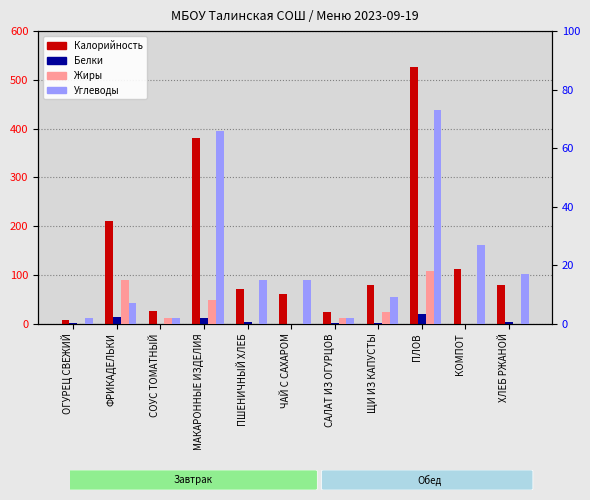

True or false: Жиры (правая ось) has a value of 0 at ПШЕНИЧНЫЙ ХЛЕБ.

True